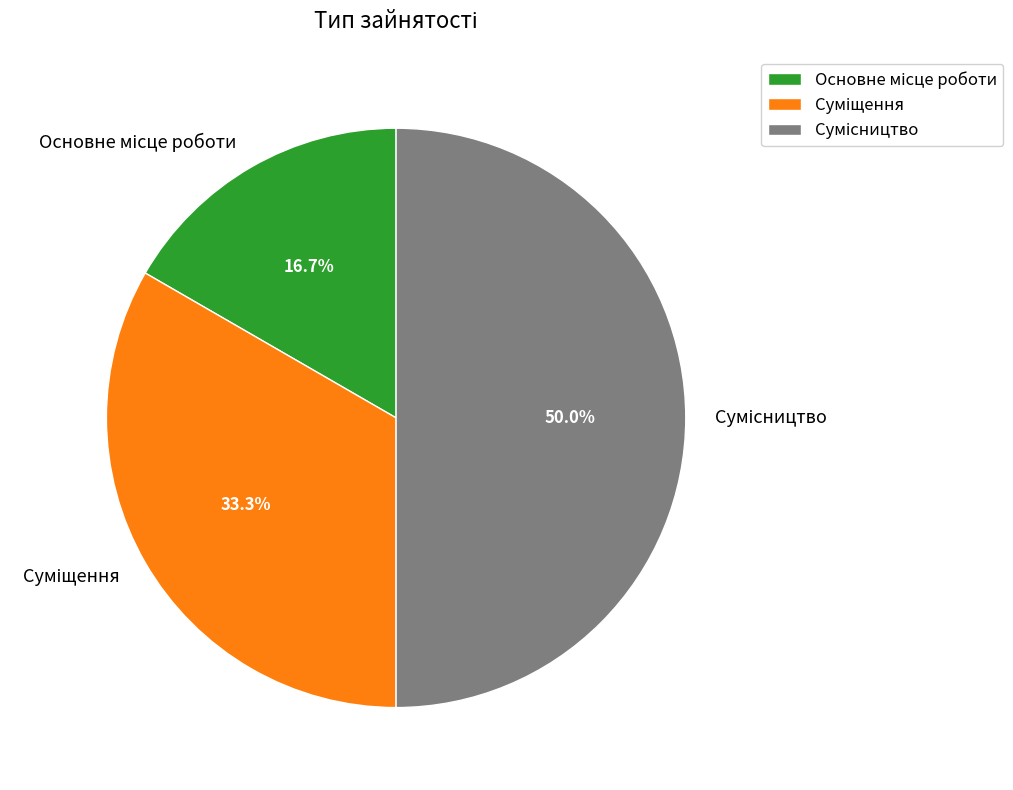

What is the total percentage of Сумісництво and Суміщення?

83.3%